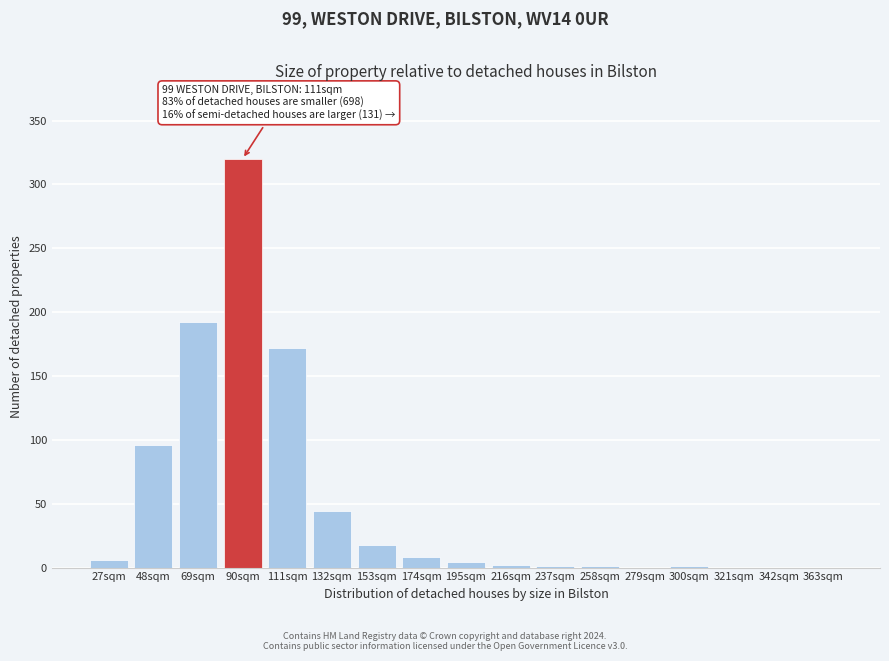

Which has a higher value, 174sqm or 153sqm?

153sqm